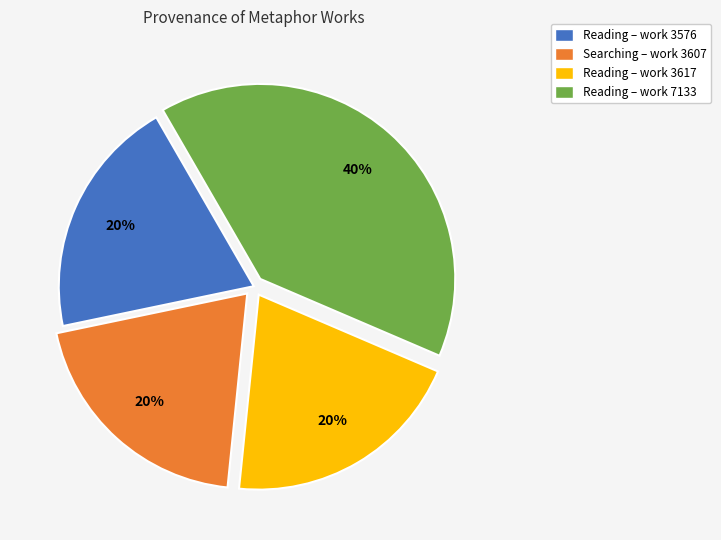

To the nearest percent, what is the difference between the Reading – work 7133 and Reading – work 3617 slice percentages?

20%